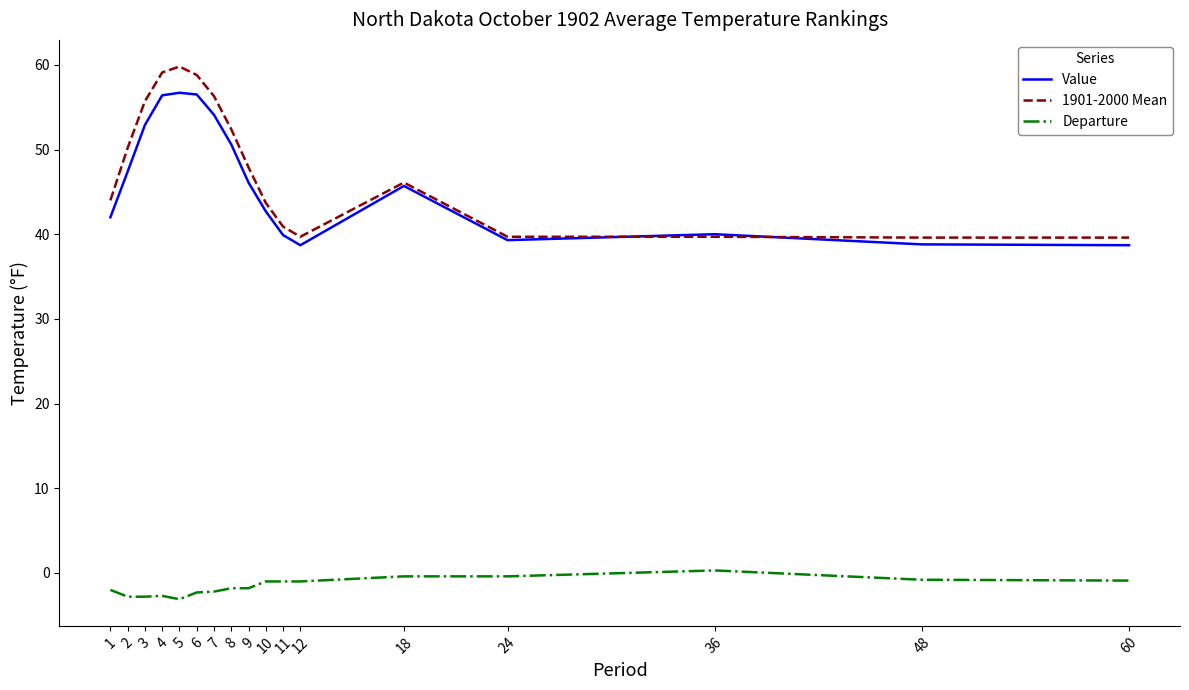

What is the spread (max minus min) of values at 24?

40.1